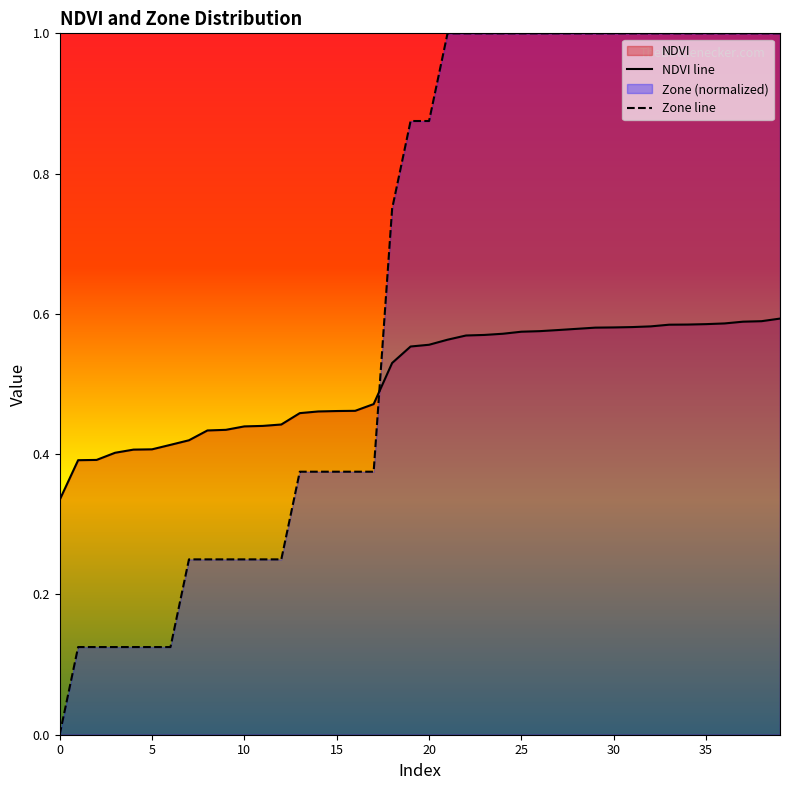

At which category is the sum across all series the highest?

39